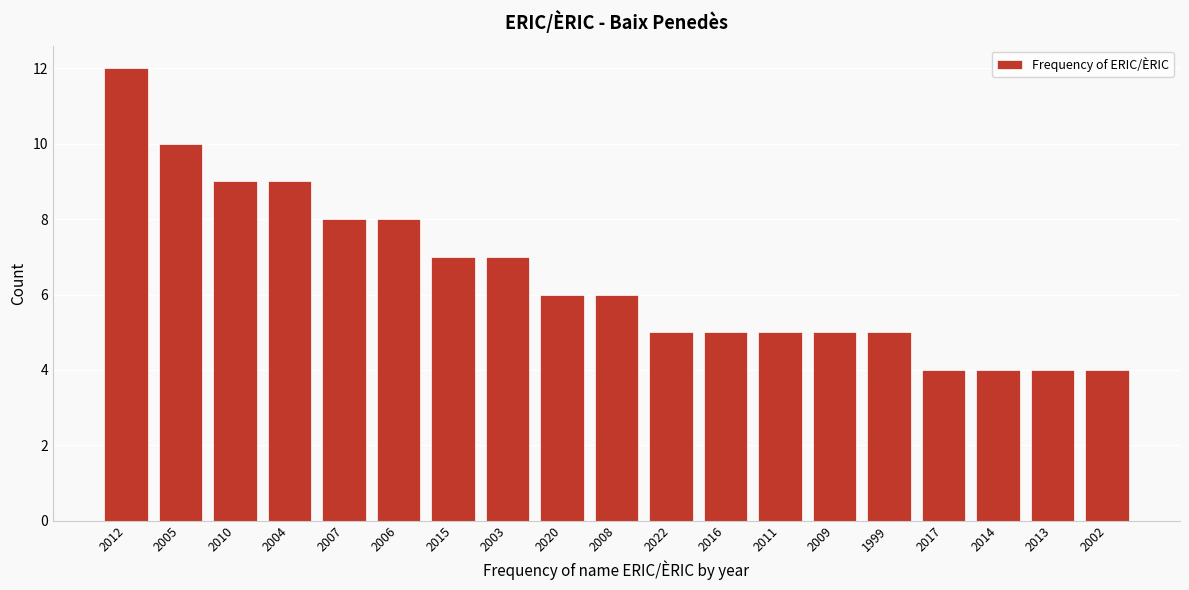

Reading left to right, list all the values displayed in this chart.

12	10	9	9	8	8	7	7	6	6	5	5	5	5	5	4	4	4	4